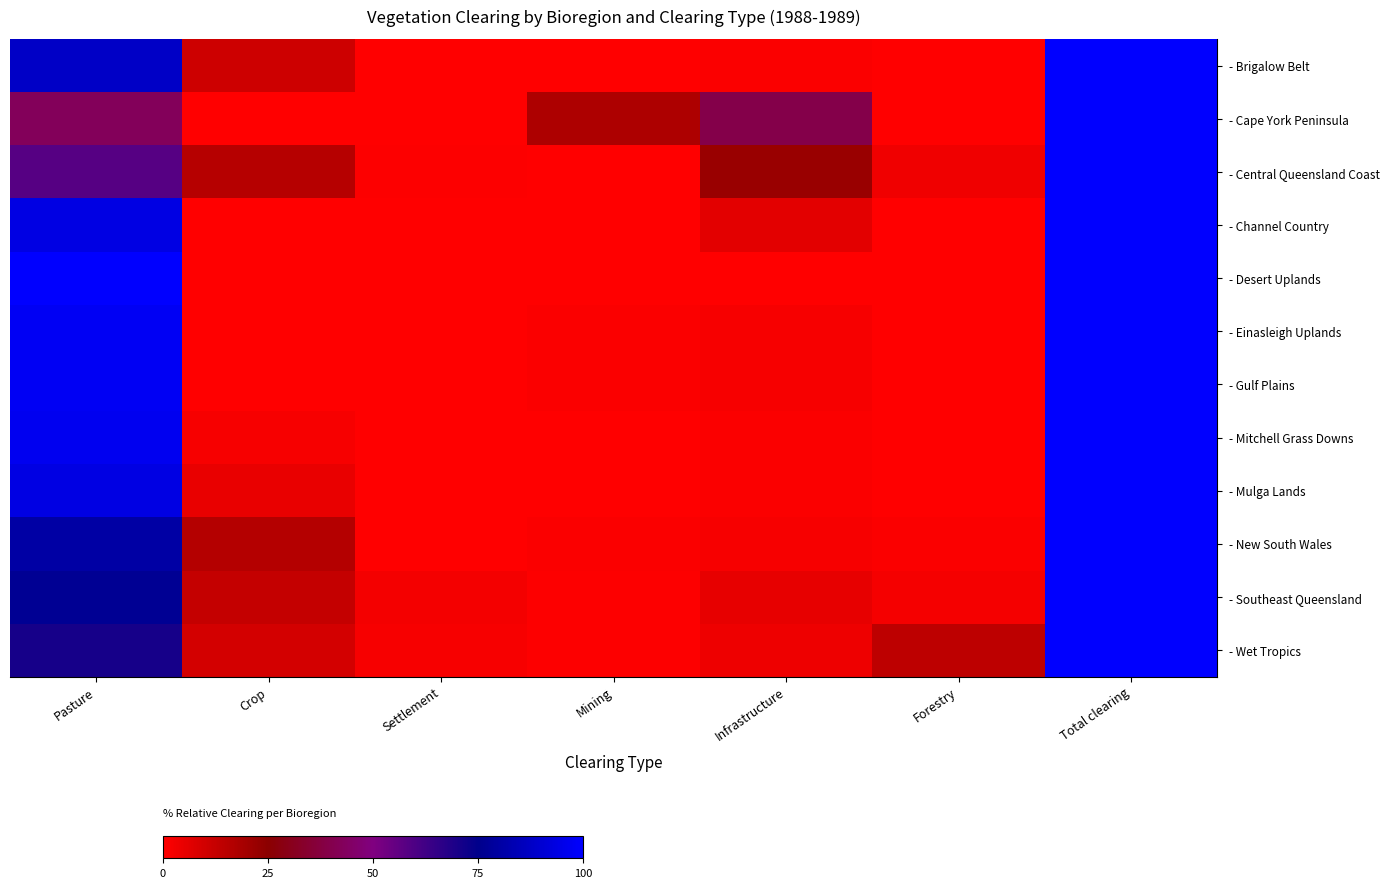

At which category does the chart reach its peak across all series?

Total clearing